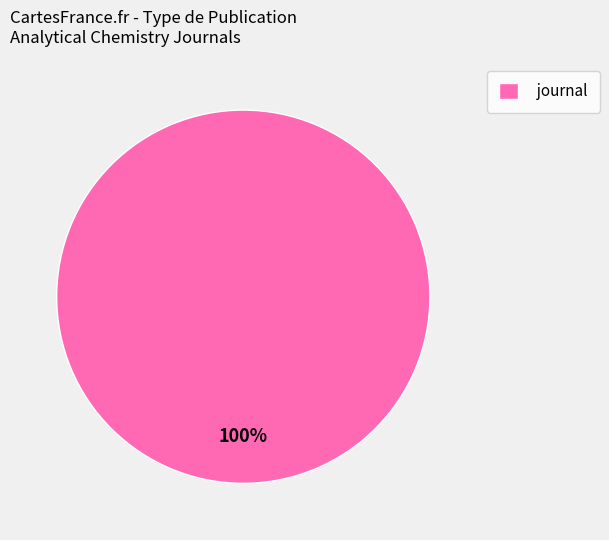

Does journal account for over 50% of the chart?

Yes